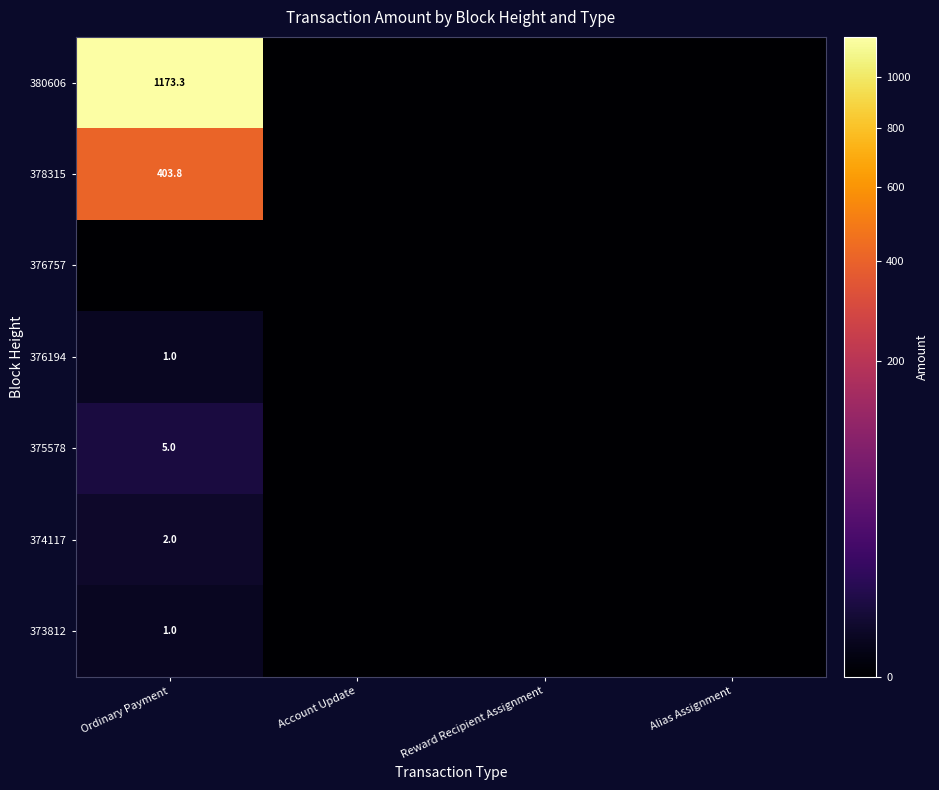

The value of 378315 at Ordinary Payment is 403.8. True or false?

True